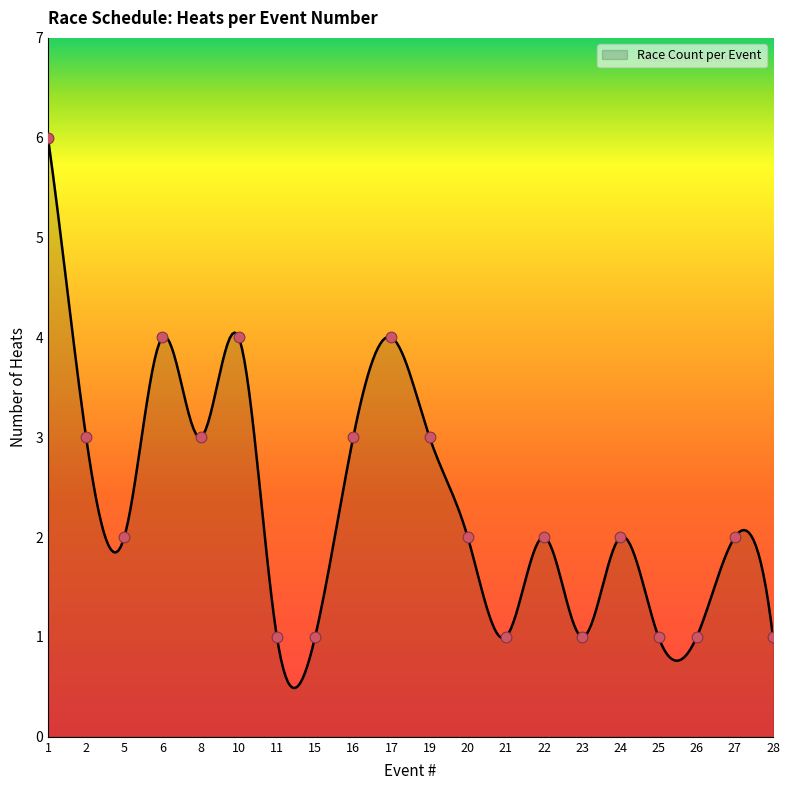

What is the ratio of the value at 21 to the value at 22?

0.5